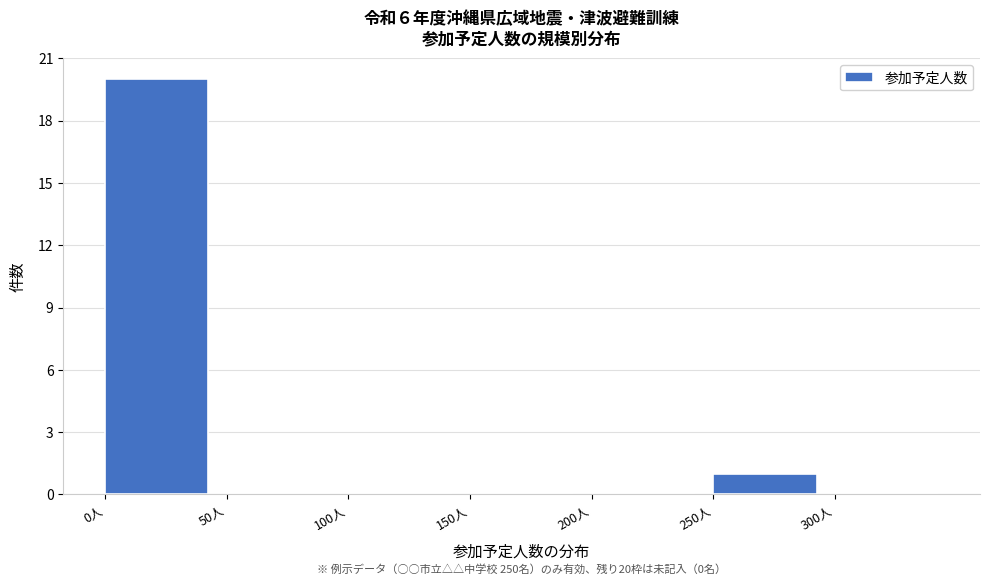

Over which range of the x-axis is the bar tallest?

0 to 50